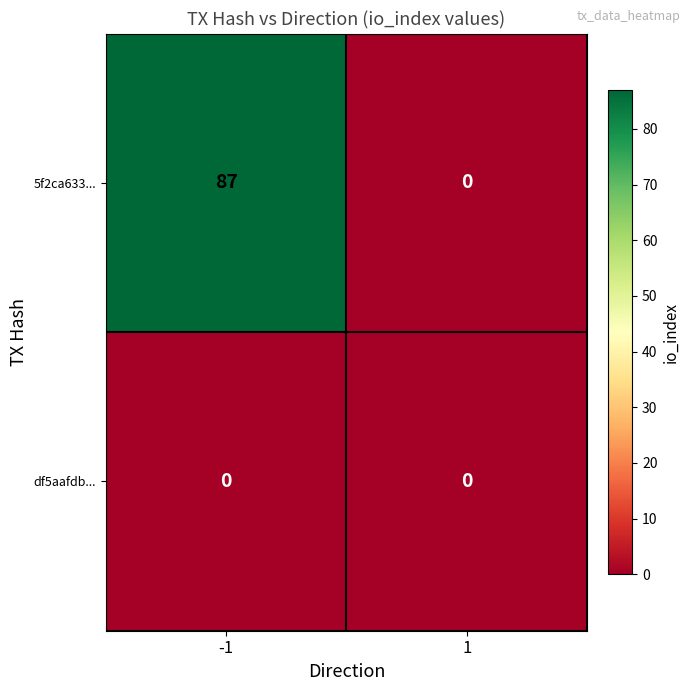

Reading right to left, list all the values displayed in this chart.

5f2ca633...: 0	87
df5aafdb...: 0	0